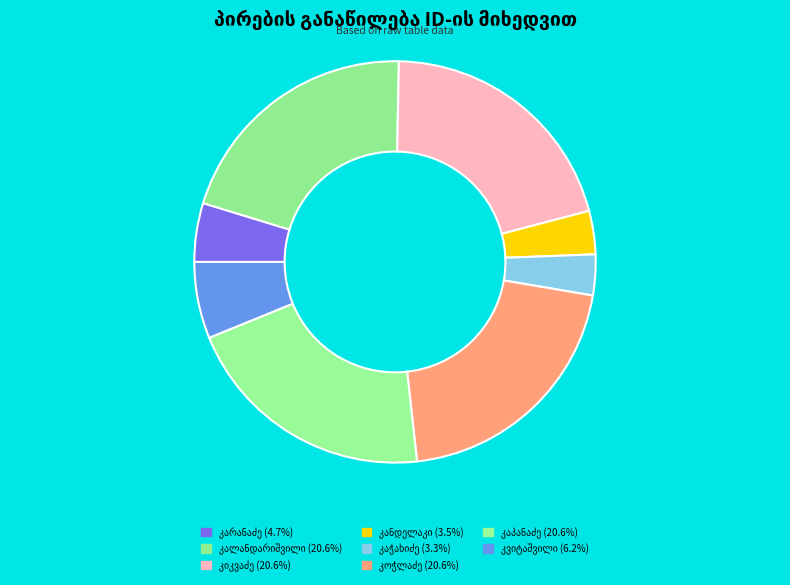

Combined, do კარანაძე and კვიტაშვილი account for over 50%?

No